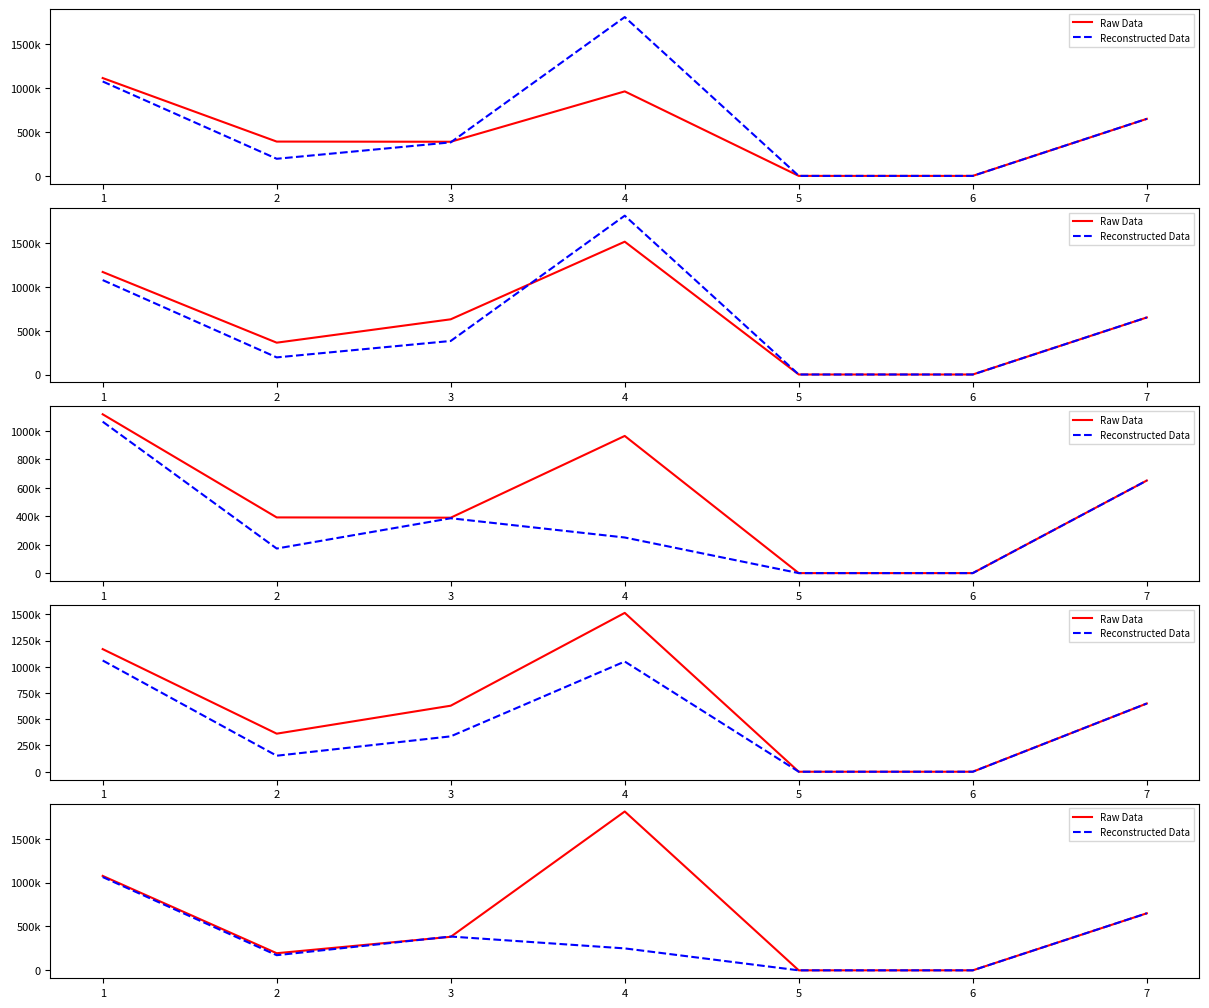

What is the sum of all Raw Data values?

4113050